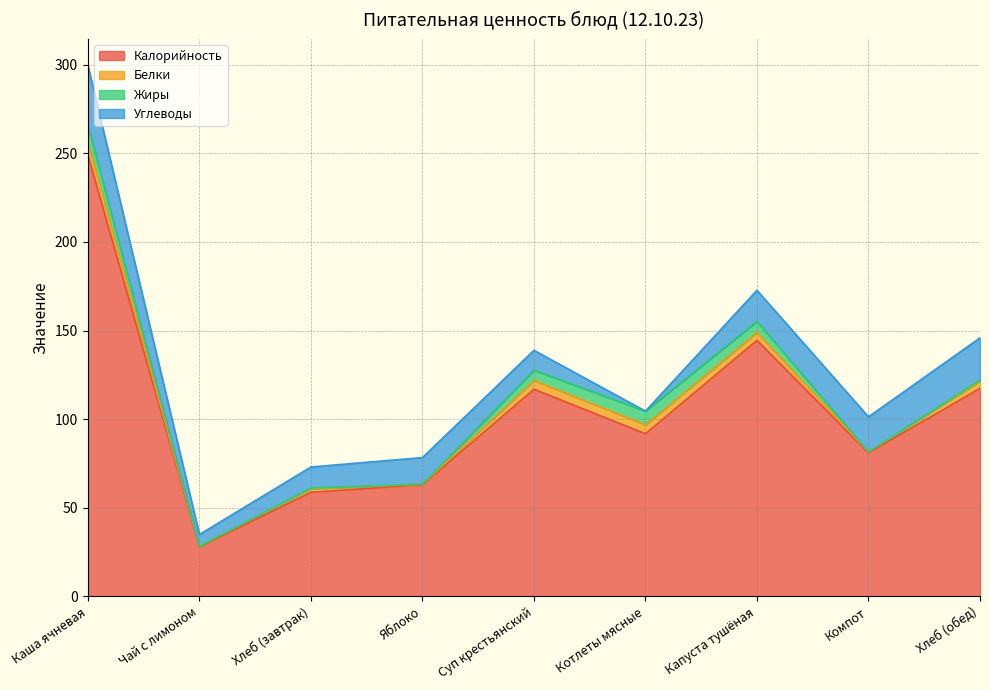

Is it true that Калорийность equals 91.8 at Котлеты мясные?

True